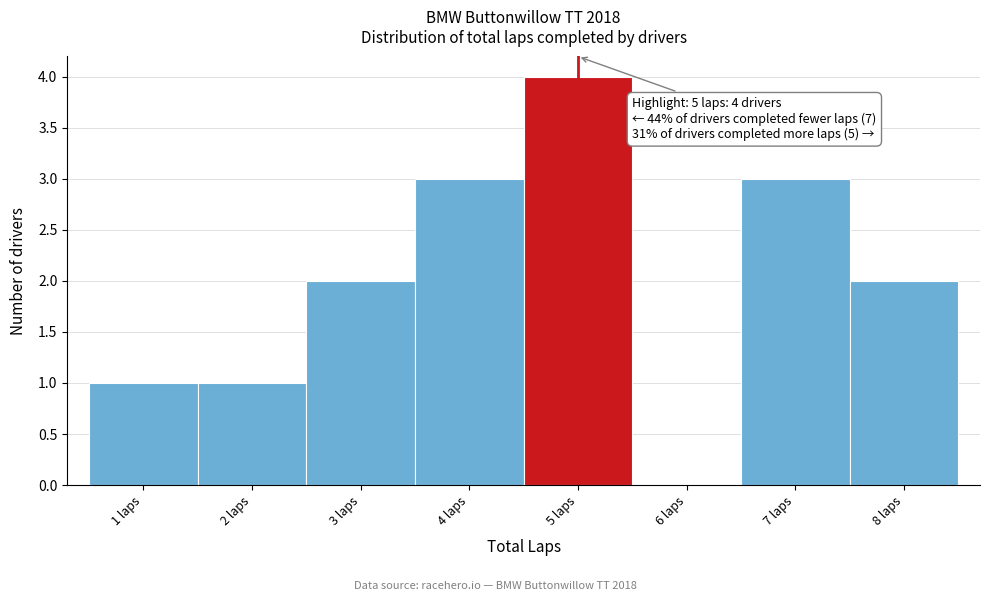

Which range on the x-axis has the tallest bar?

4.5 to 5.5